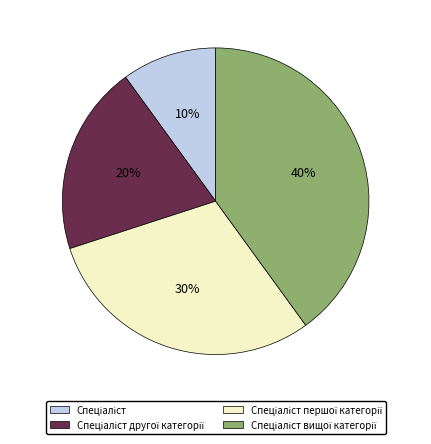

To the nearest percent, what is the average slice percentage?

25%